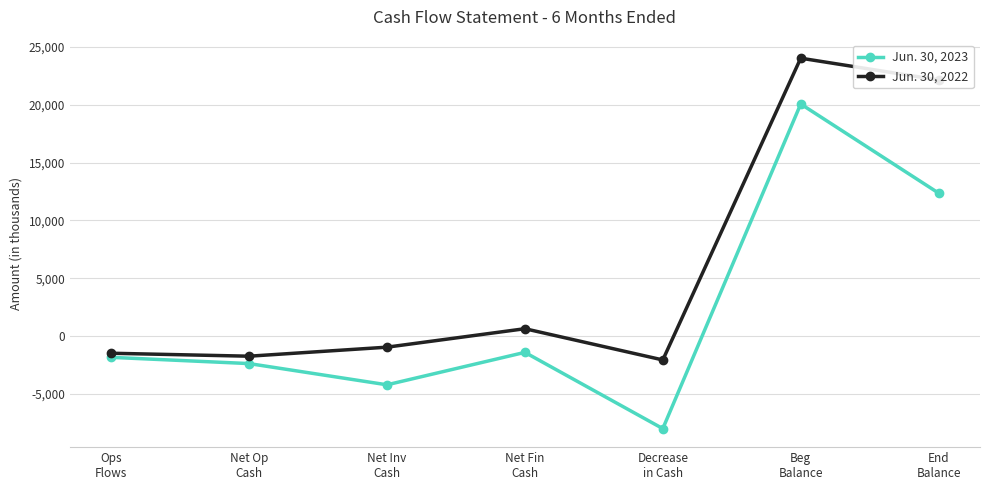

What is the difference between the highest and lowest values at Net Op
Cash?

638